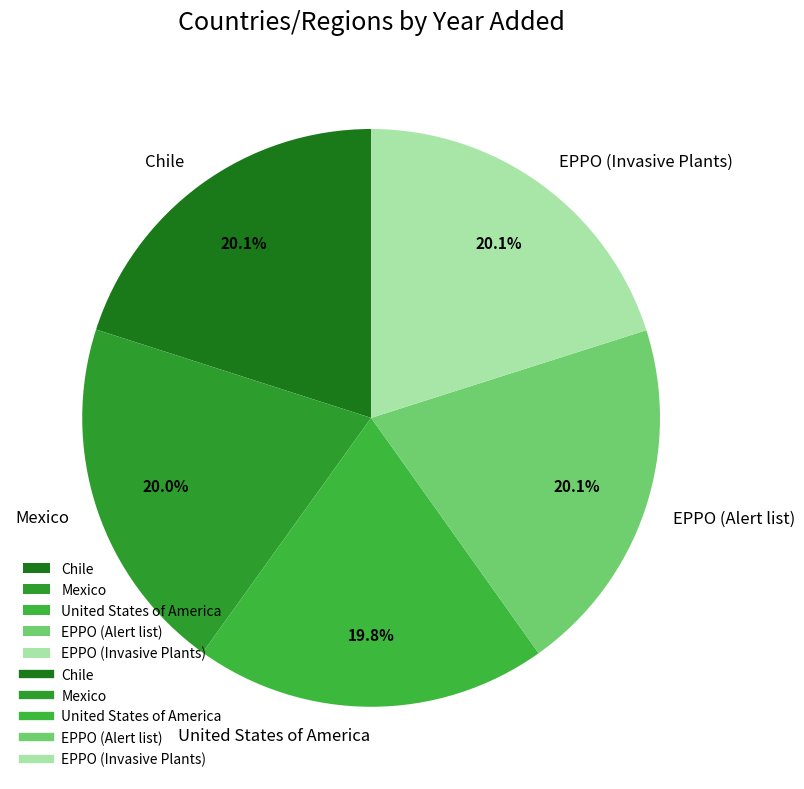

How many slices are in this pie chart?

5